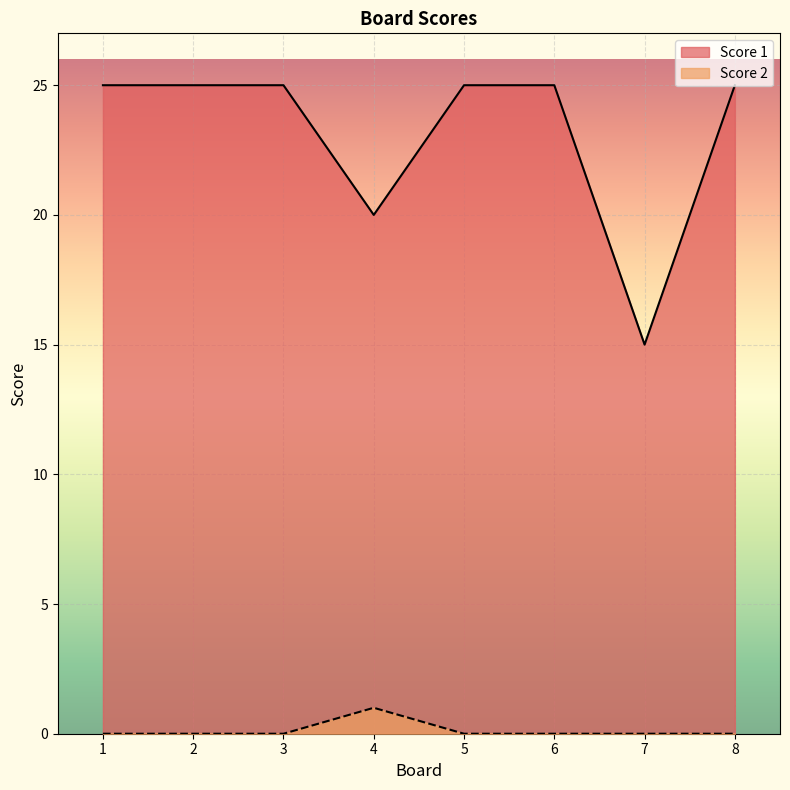

What are all the series names shown in the legend?

Score 1, Score 2